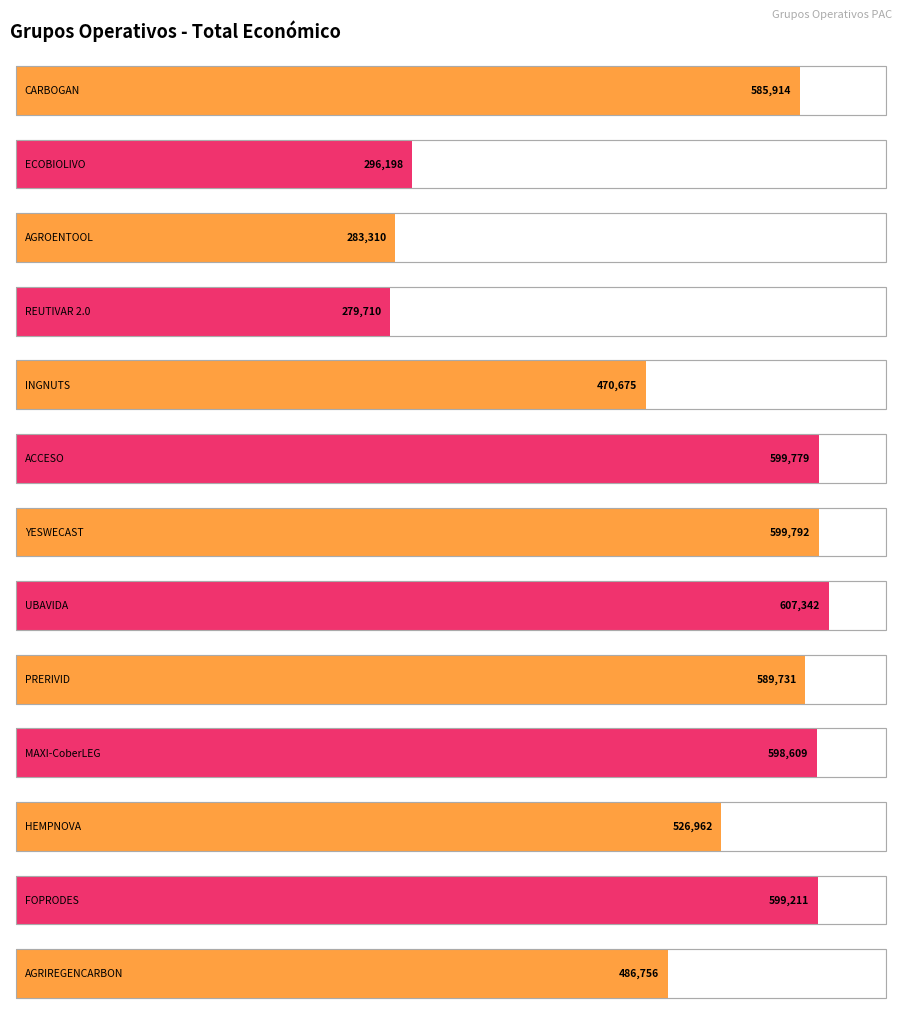

What is the ratio of the value at PRERIVID to the value at MAXI-CoberLEG?

1.0